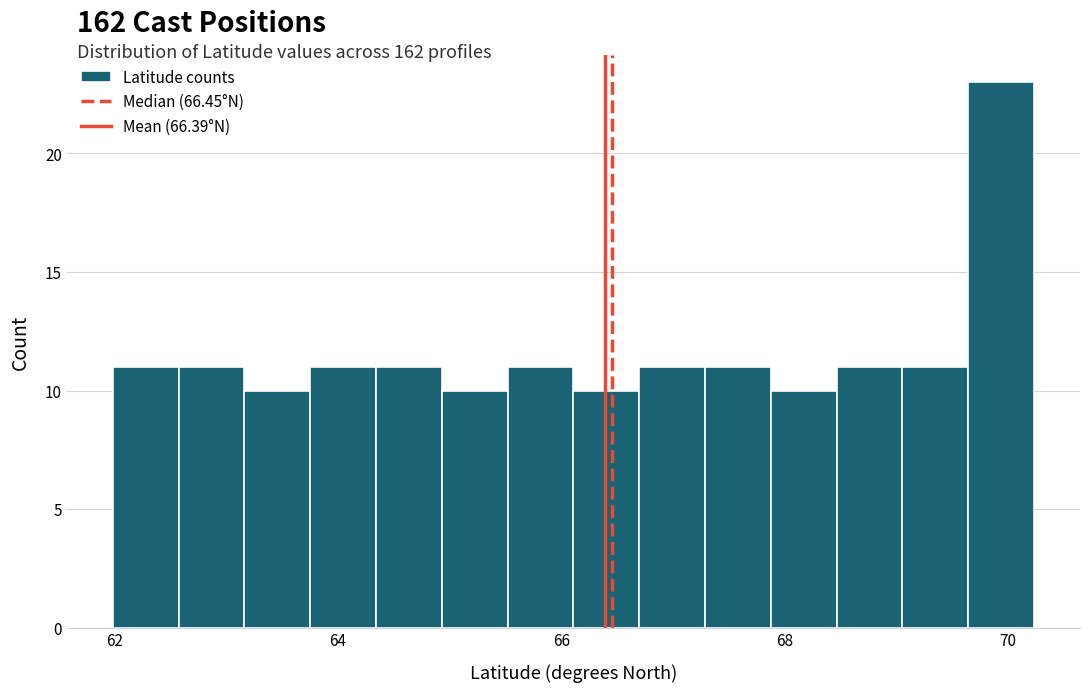

Around what value on the x-axis is the tallest bar? Give the approximate position of its centre, as read against the axis.

70.0